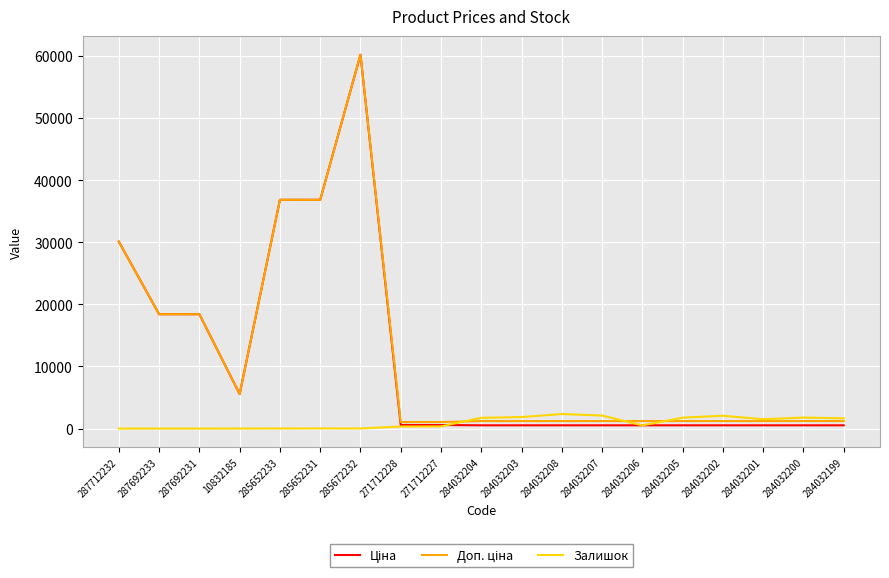

Which label corresponds to the largest value in the chart?

285672232